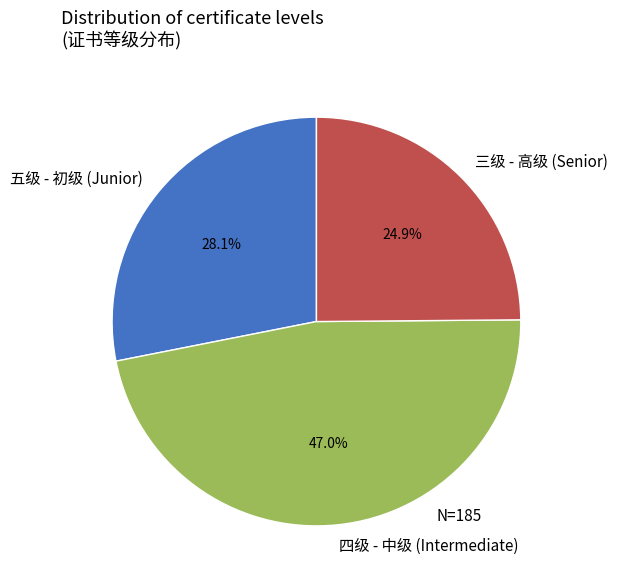

Do 五级 - 初级 (Junior) and 三级 - 高级 (Senior) together represent more than half of the pie?

Yes